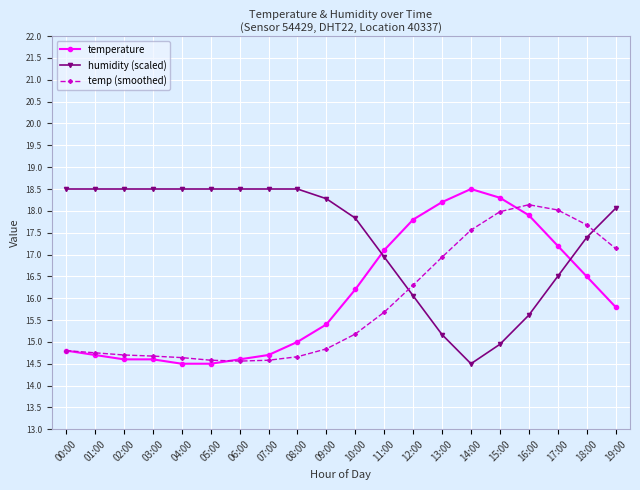

What is the sum of all humidity (scaled) values?

347.8